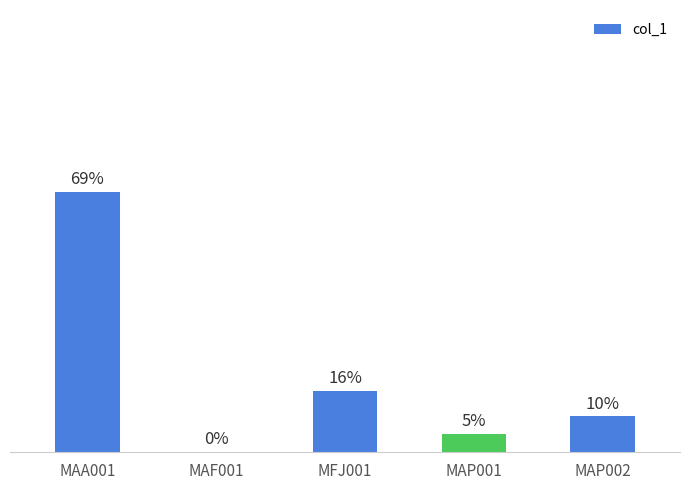

At which category does the chart reach its minimum across all series?

MAF001